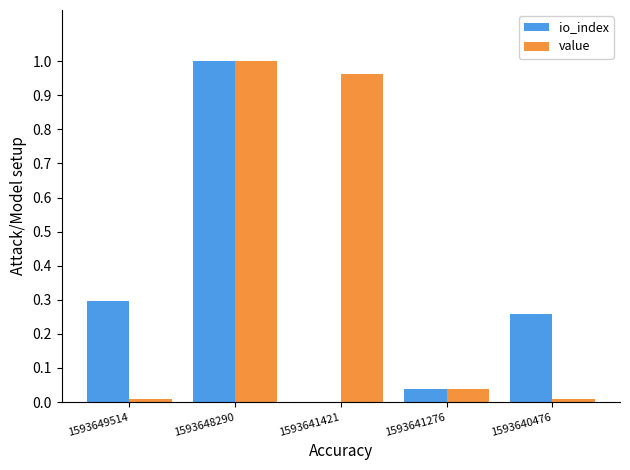

Which category has the highest value in the io_index series?

1593648290